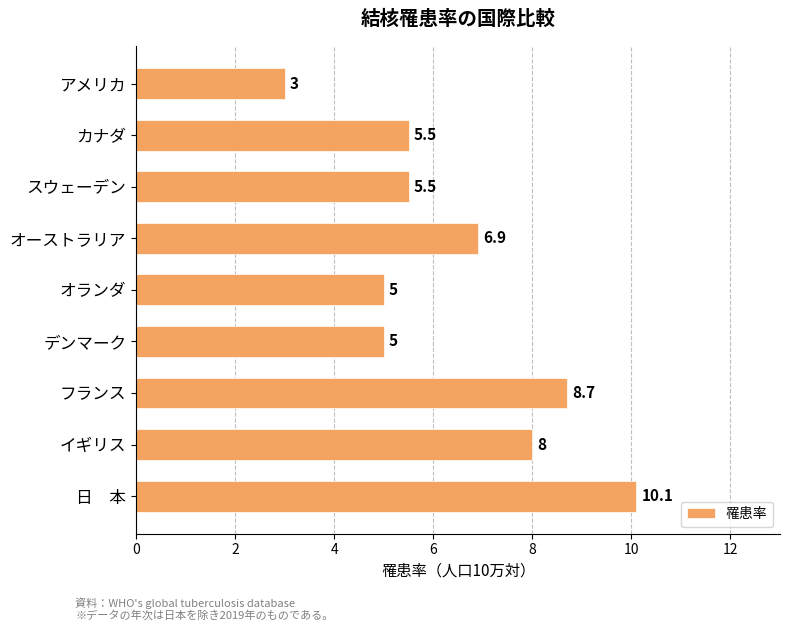

Are the bars grouped side by side (vs. stacked)?

No